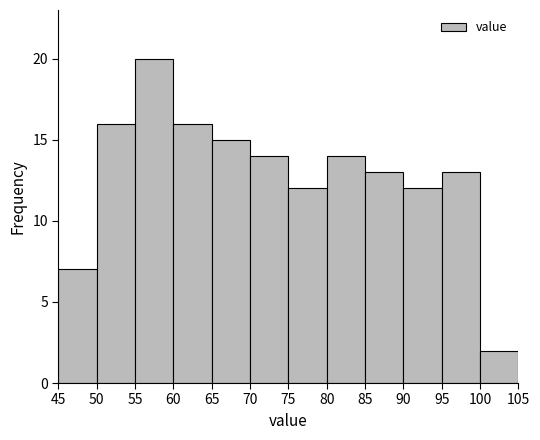

Over which range of the x-axis is the bar tallest?

55 to 60